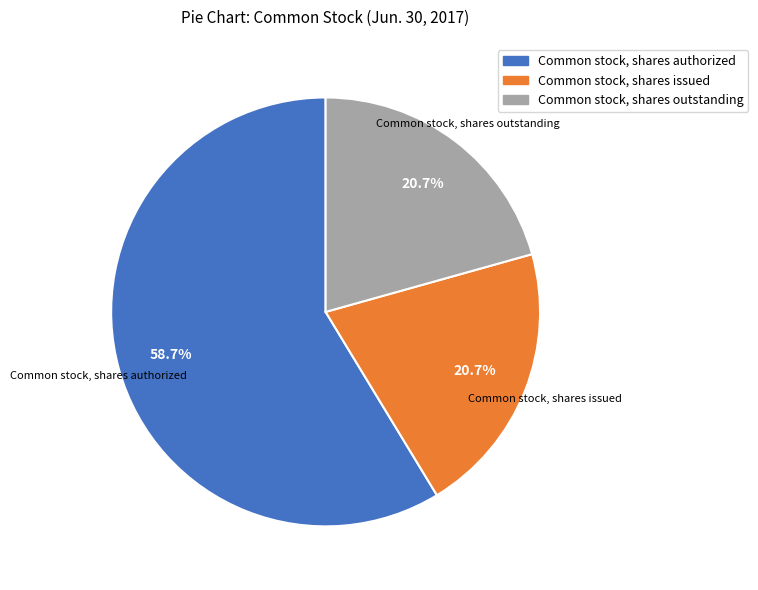

True or false: Common stock, shares issued accounts for 21% of the total.

True